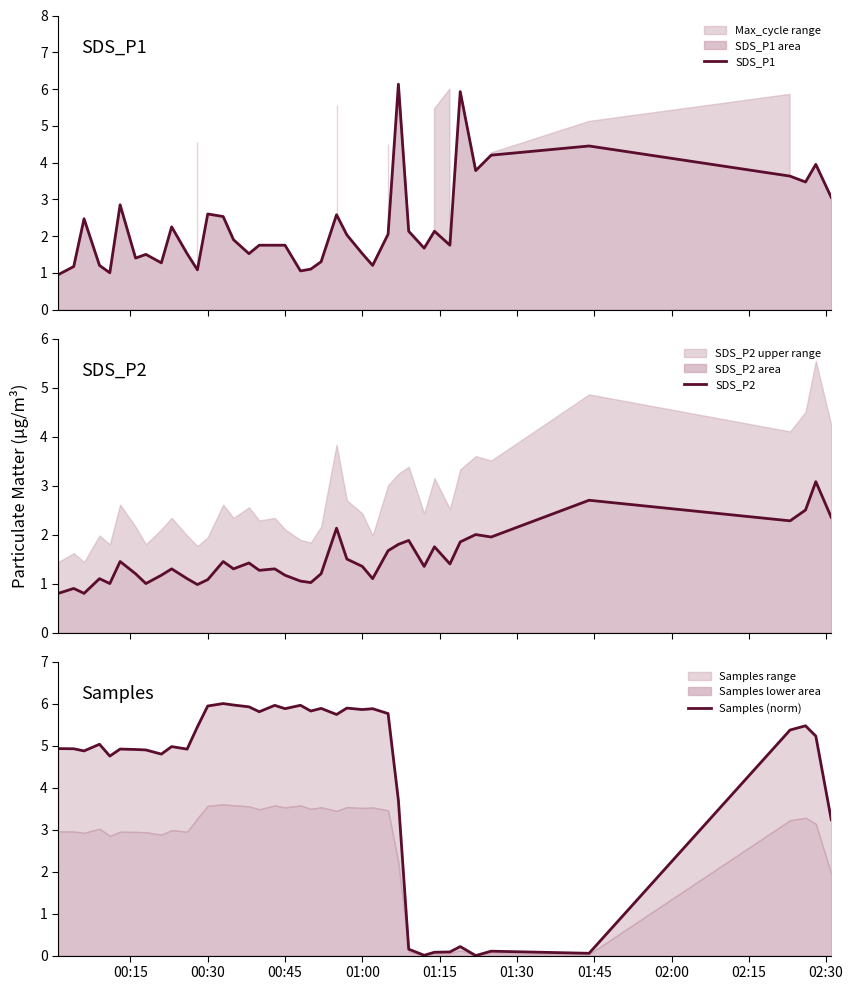

True or false: Samples (norm) has more than 2 interior local peaks.

True